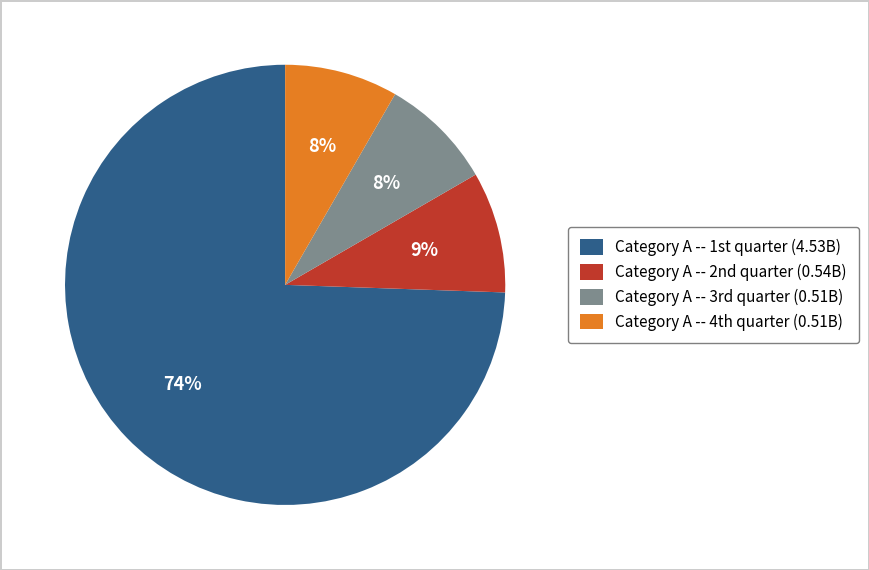

Is there any slice that represents more than half of the pie?

Yes